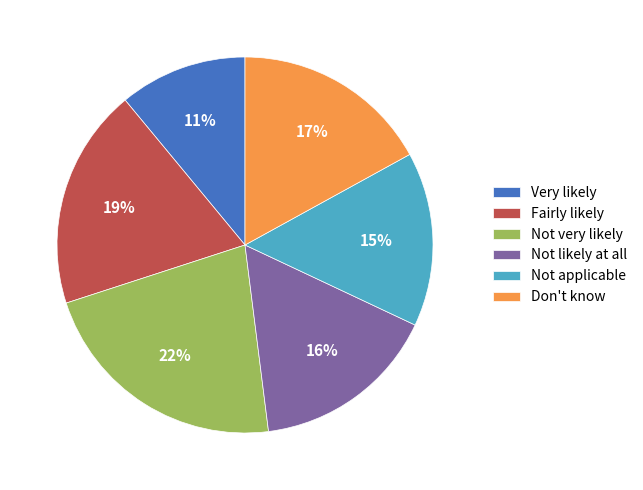

How many slices are in this pie chart?

6